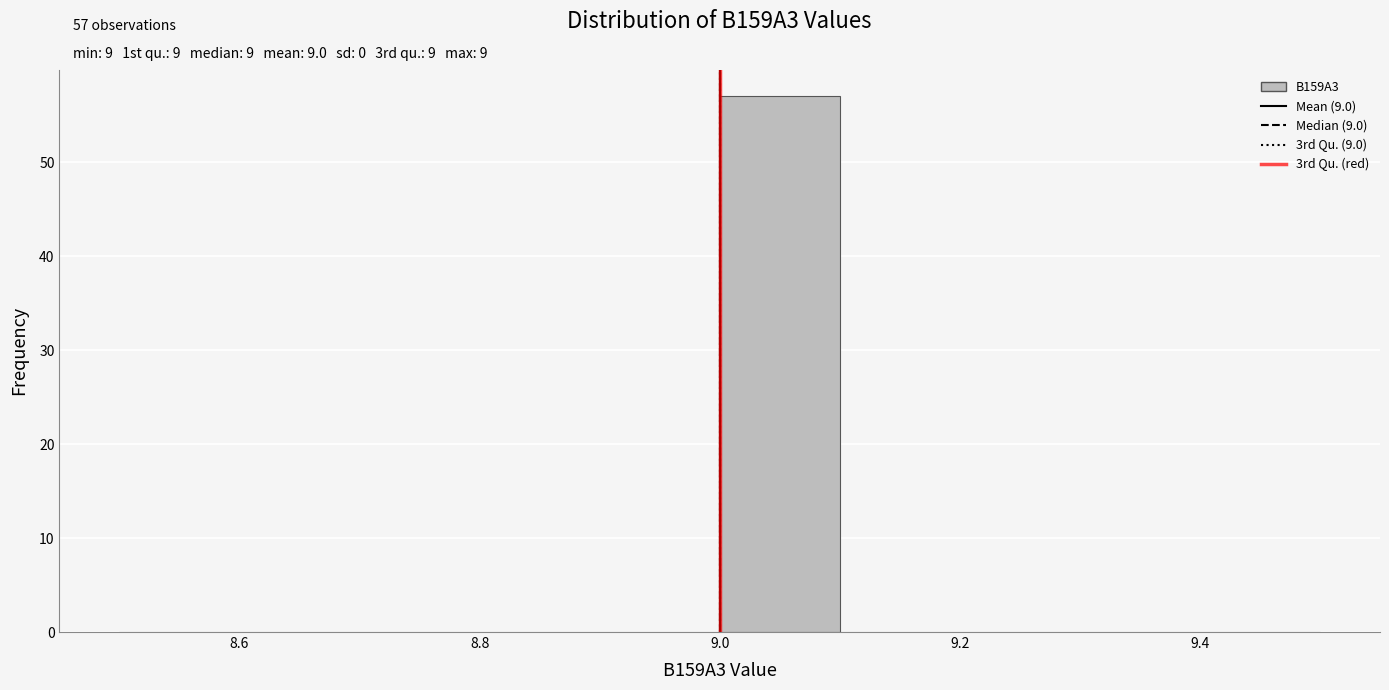

Which range on the x-axis has the tallest bar?

9.0 to 9.1